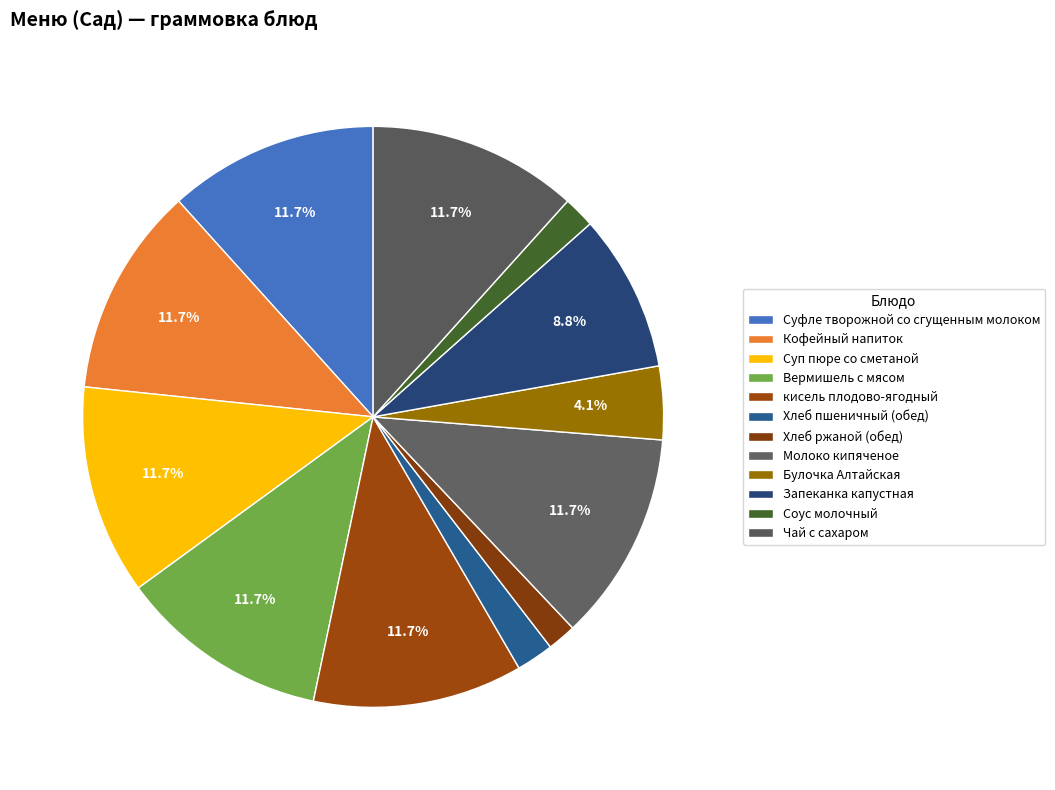

How many segments does this pie chart have?

12